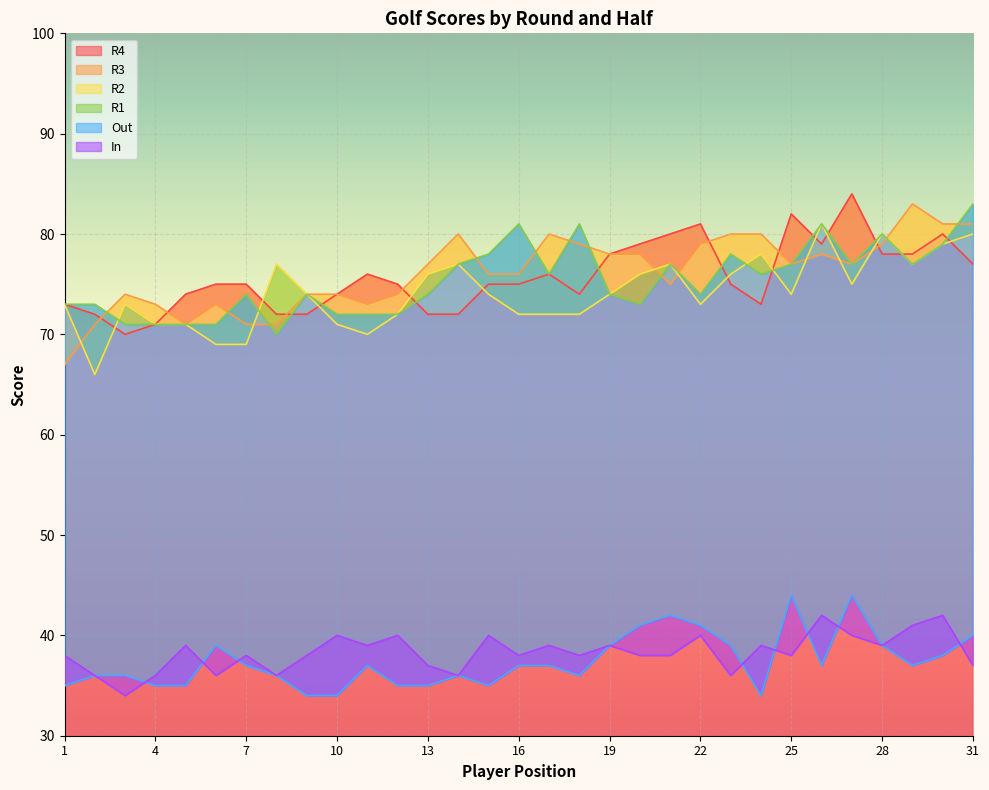

At which label is R3 closest to 75?

21